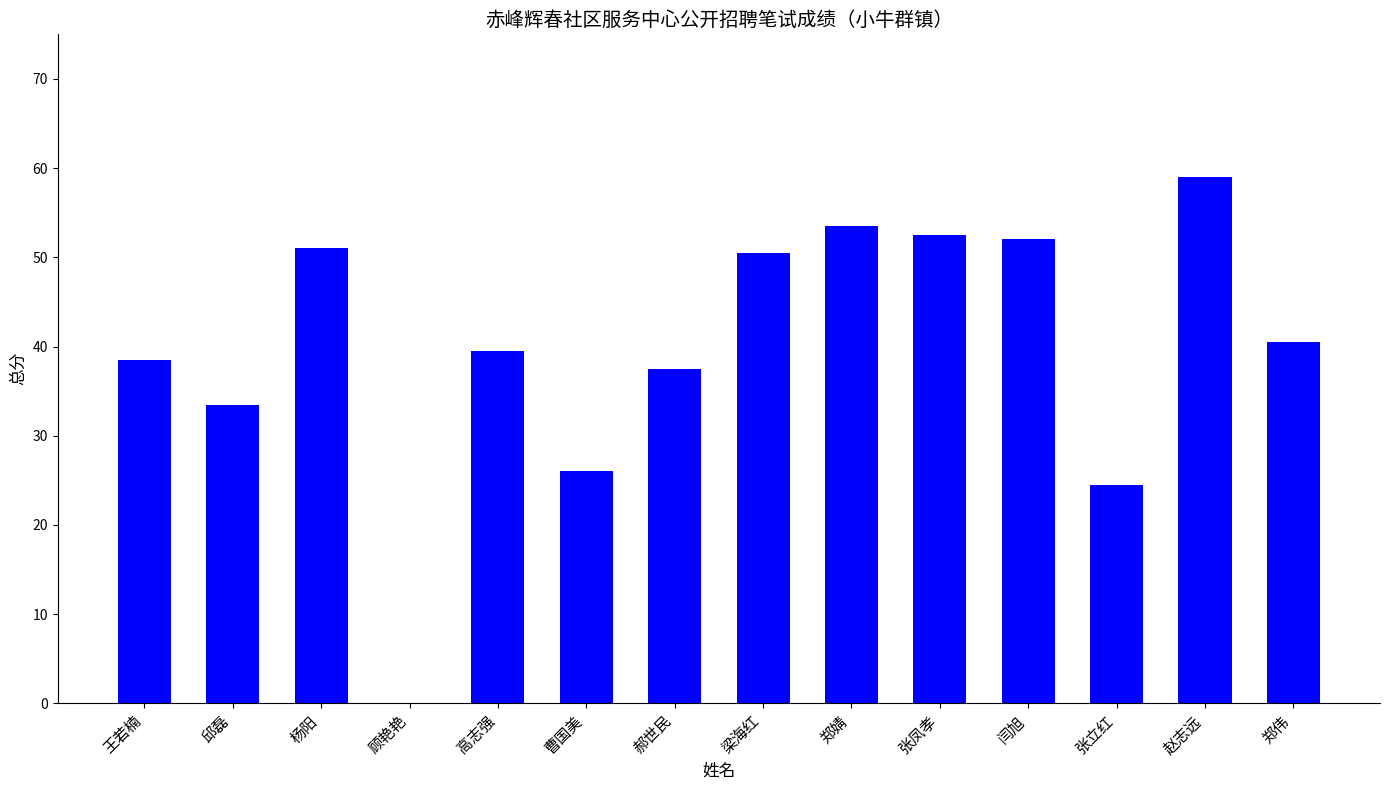

What is the sum of the values at 张凤孝 and 张立红?

77.0